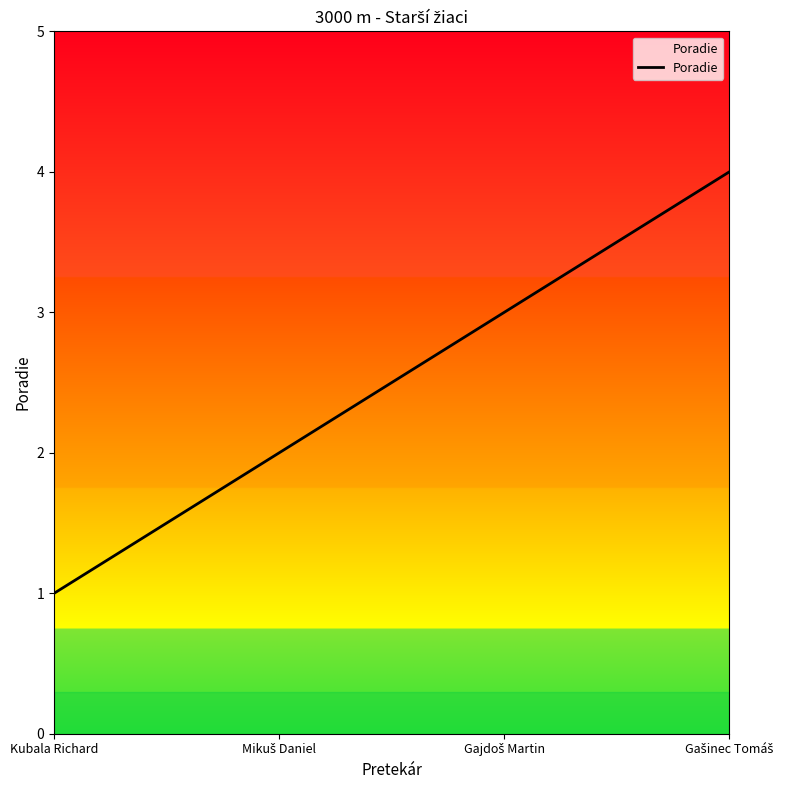

What is the difference between the maximum and minimum values?

3